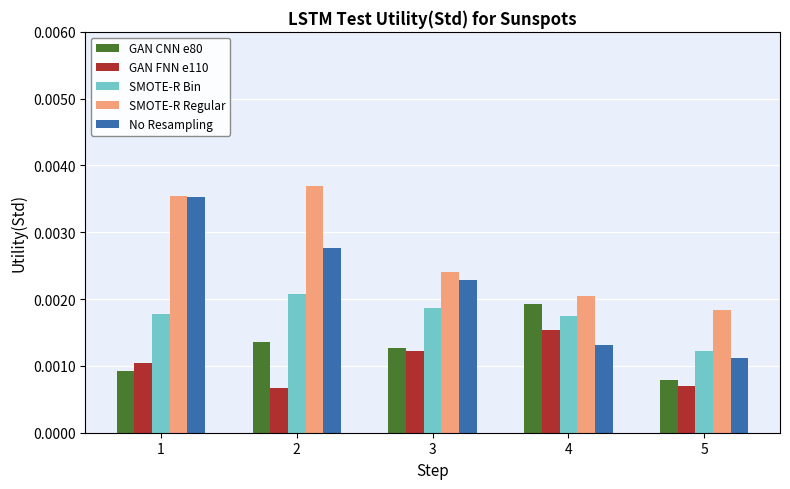

Which series has the largest total across all categories?

SMOTE-R Regular